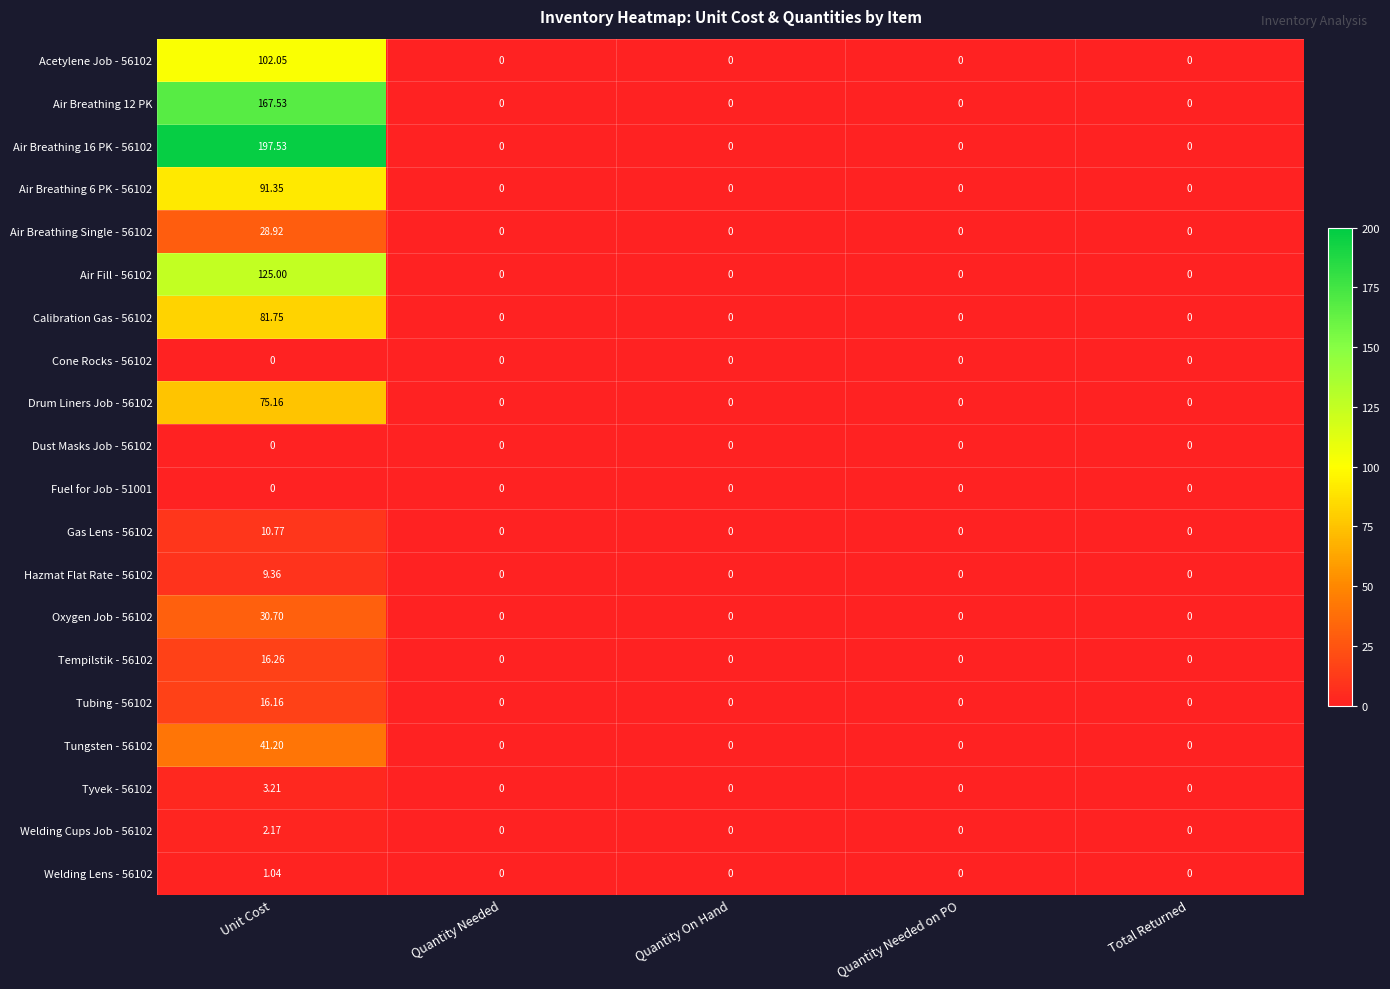

At which category is the sum across all series the highest?

Unit Cost